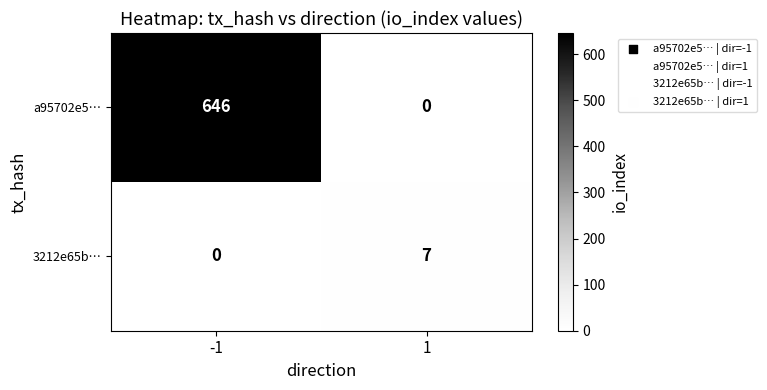

Which series has the largest range (max minus min)?

a95702e5…